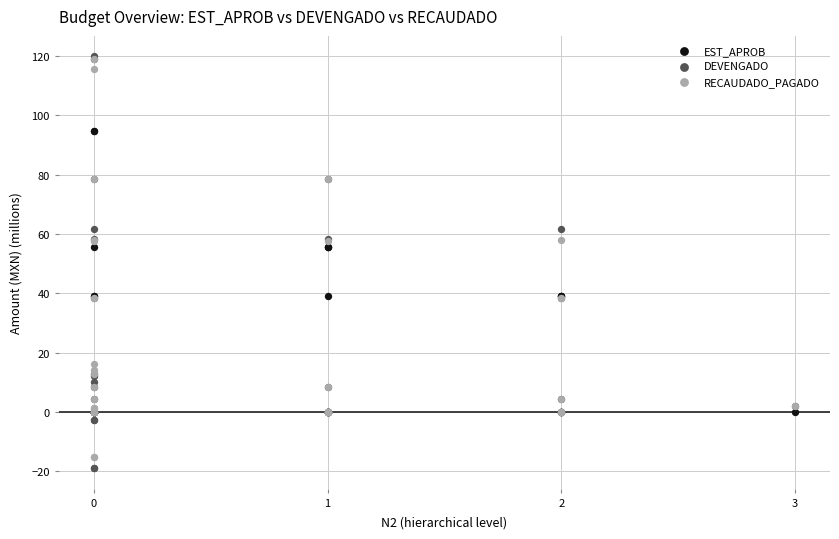

What are all the series names shown in the legend?

EST_APROB, DEVENGADO, RECAUDADO_PAGADO